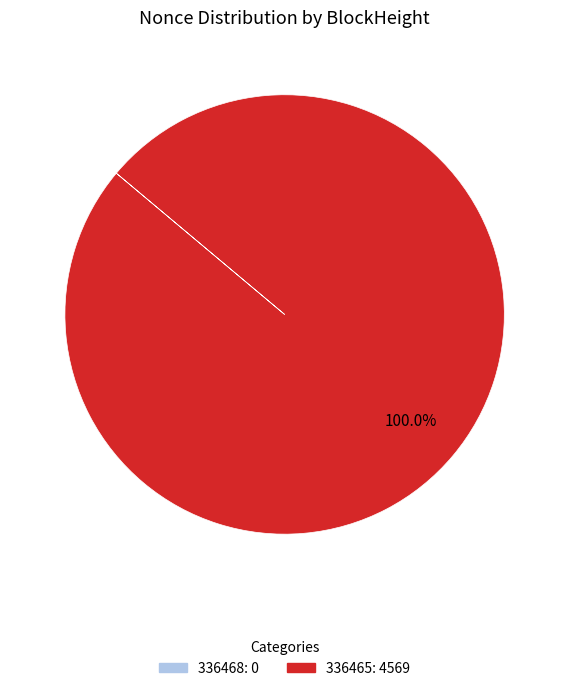

What percentage is the 336465 slice, to the nearest percent?

100%